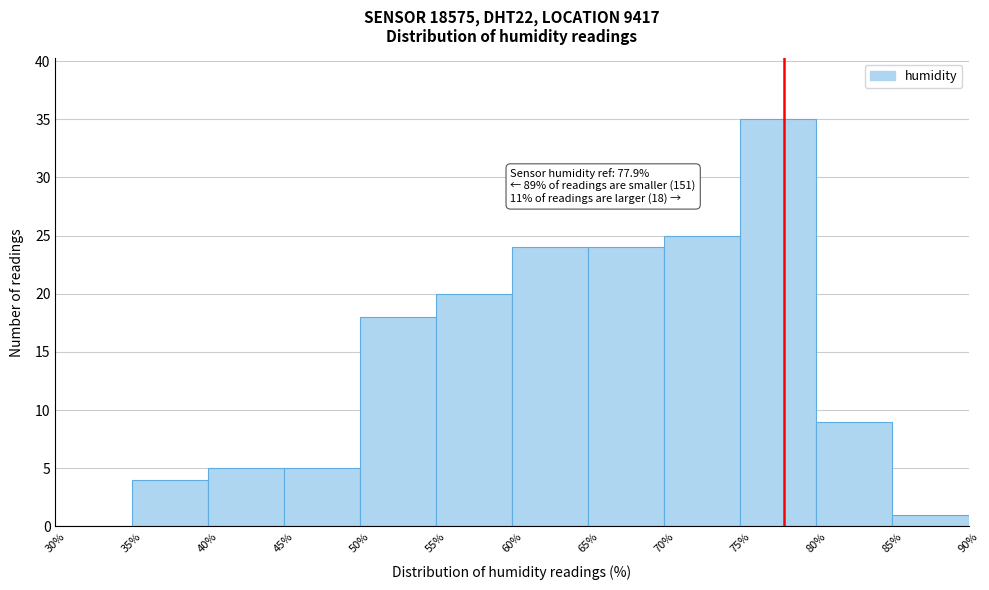

Over which range of the x-axis is the bar tallest?

75% to 80%